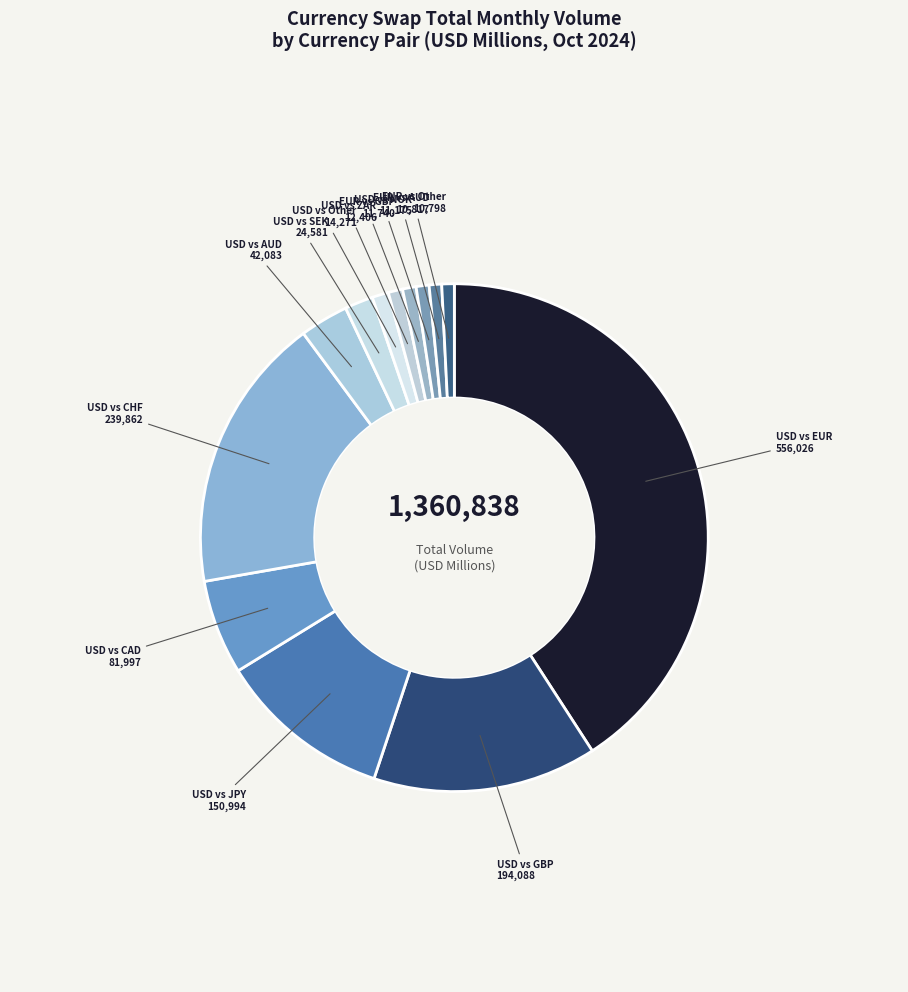

What is the smallest slice in the pie chart?

EUR vs Other